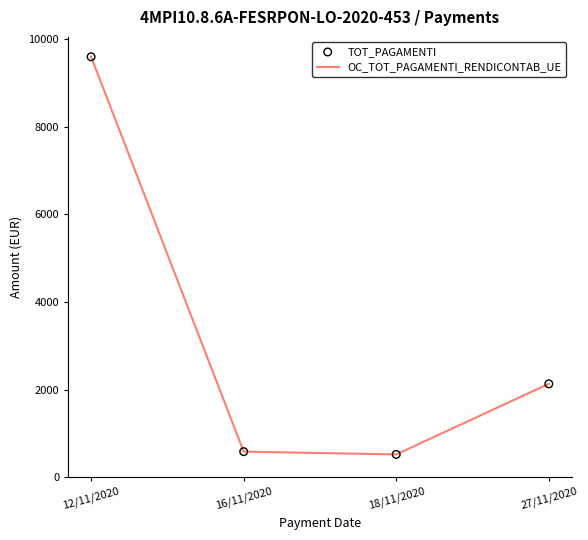

What is the smallest value displayed?

520.8